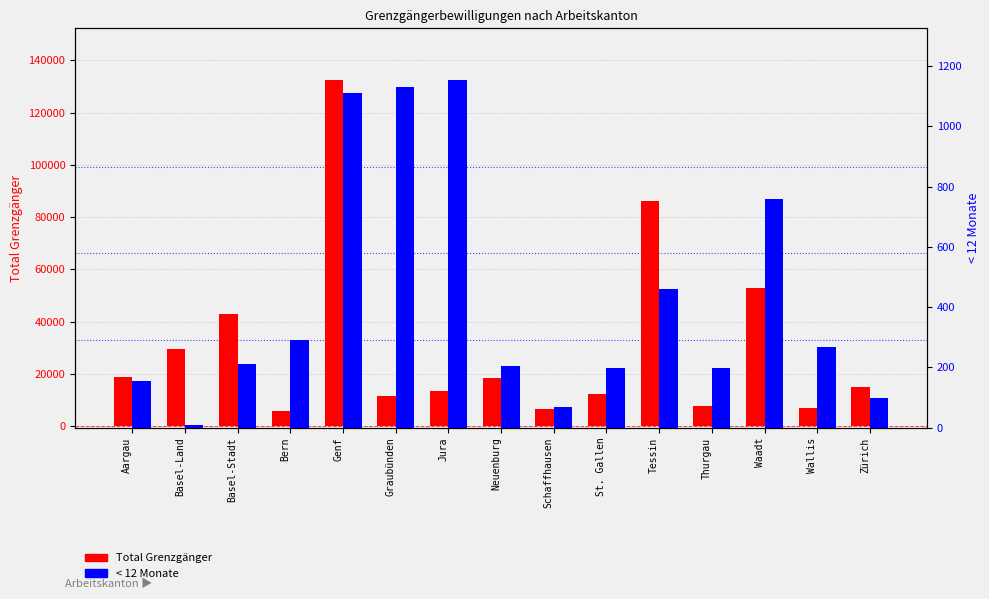

The < 12 Monate series shows 440 at Wallis. True or false?

False